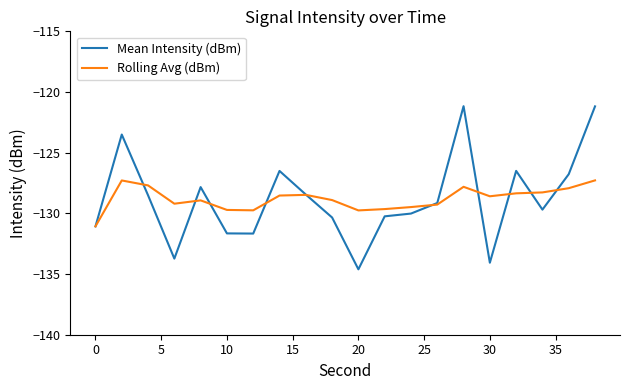

Which series has the largest range (max minus min)?

Mean Intensity (dBm)